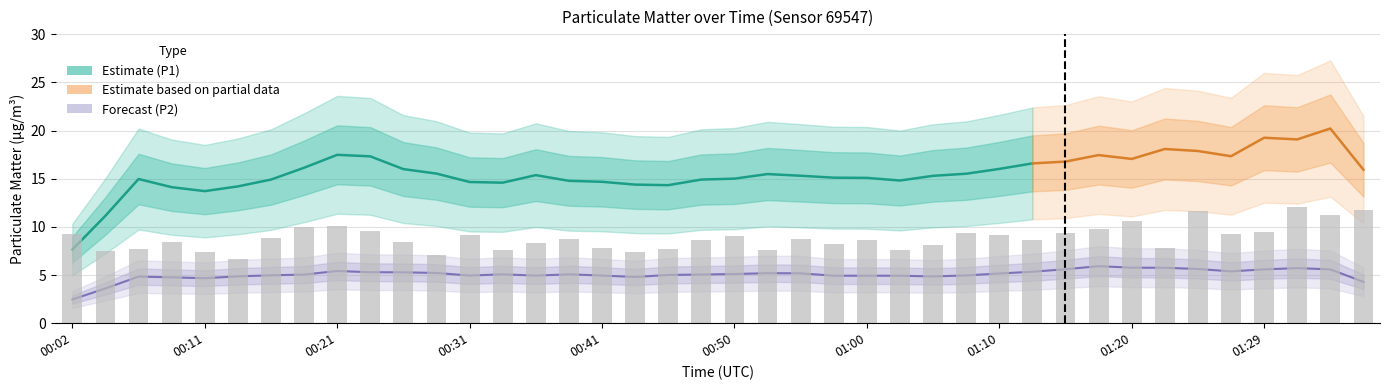

Which has a higher value, 01:03 or 01:29?

01:29